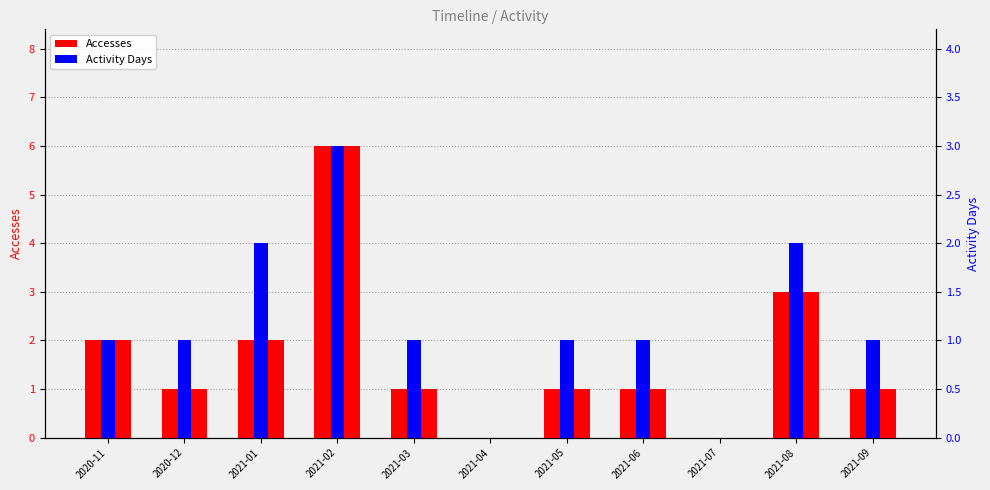

What is the difference between the maximum and minimum values in the Accesses series?

6